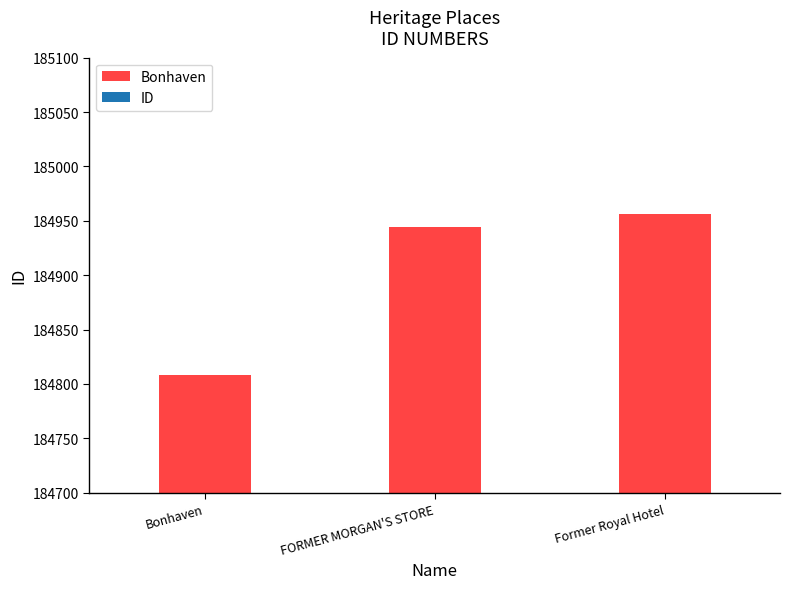

What is the sum of the values at Bonhaven and FORMER MORGAN'S STORE?

369752